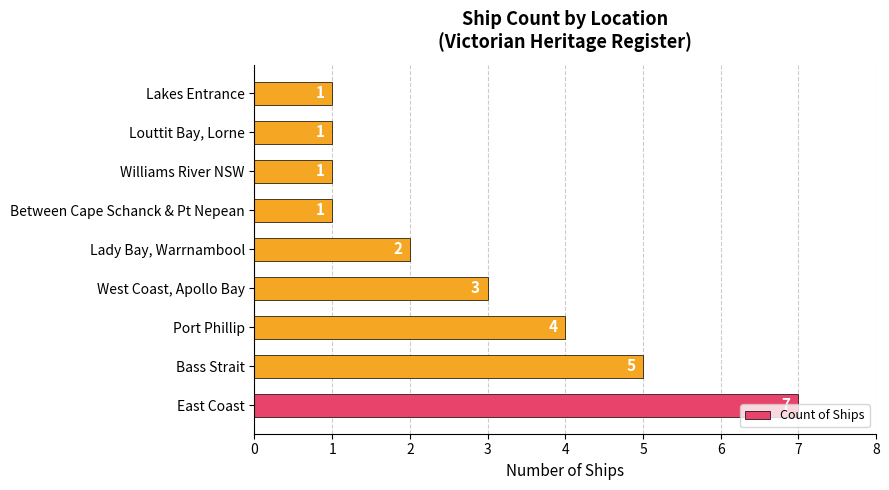

Is it true that the value at Lakes Entrance is 1?

True